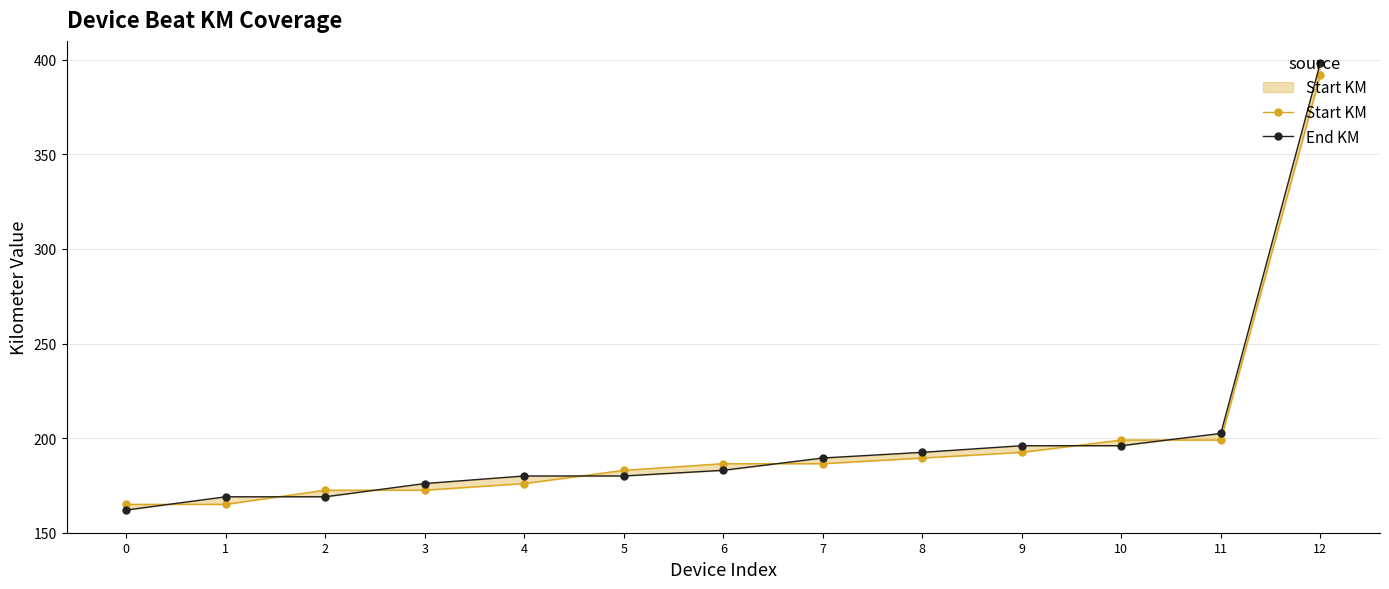

How many lines are shown in the chart?

2